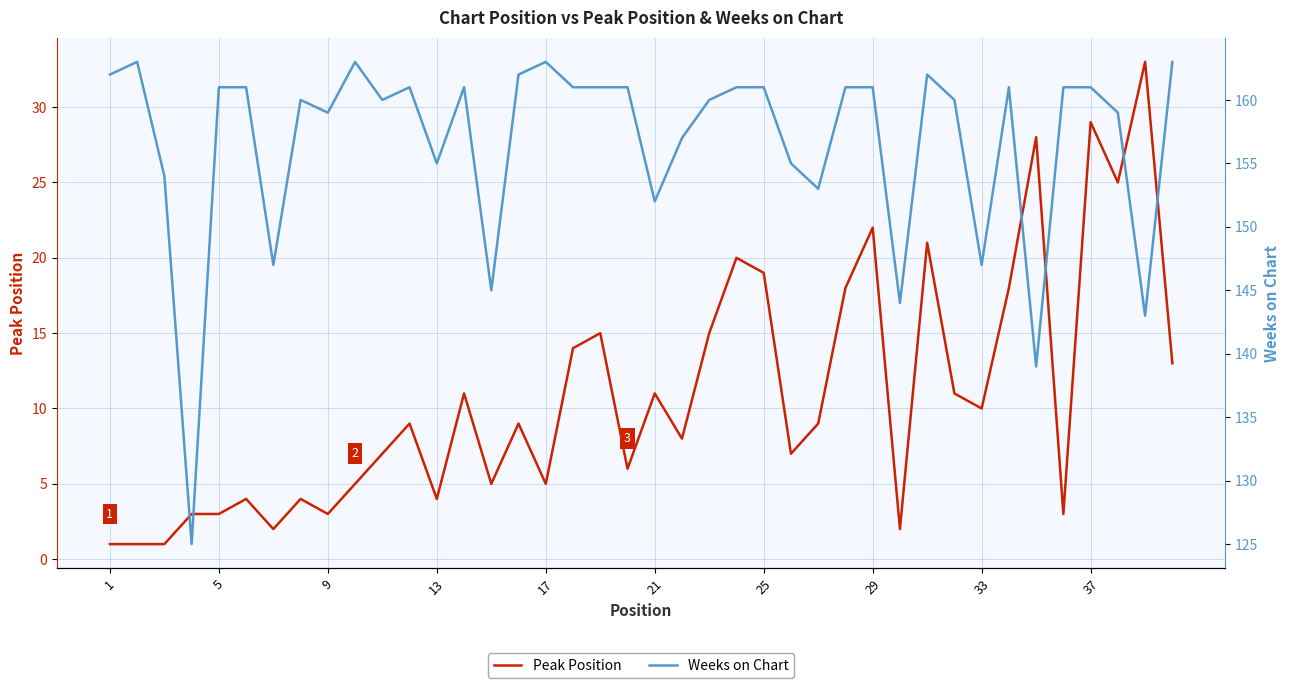

True or false: Peak Position and Weeks on Chart intersect in this chart.

False